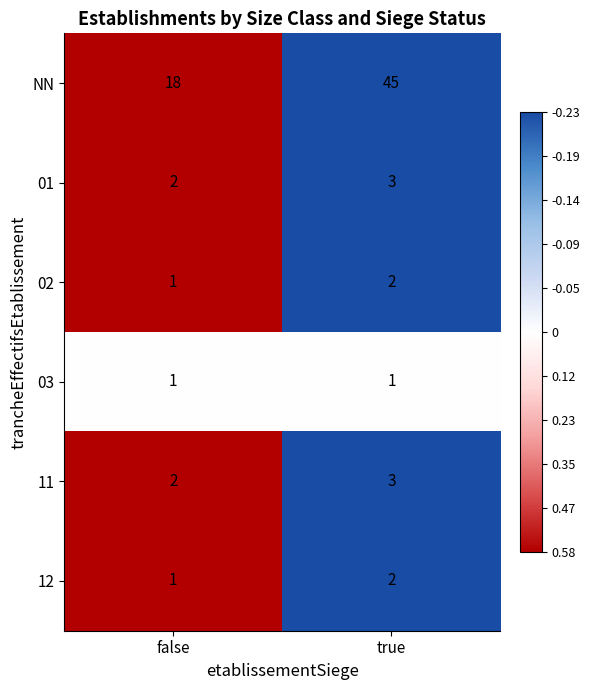

The 01 series shows 3 at true. True or false?

True